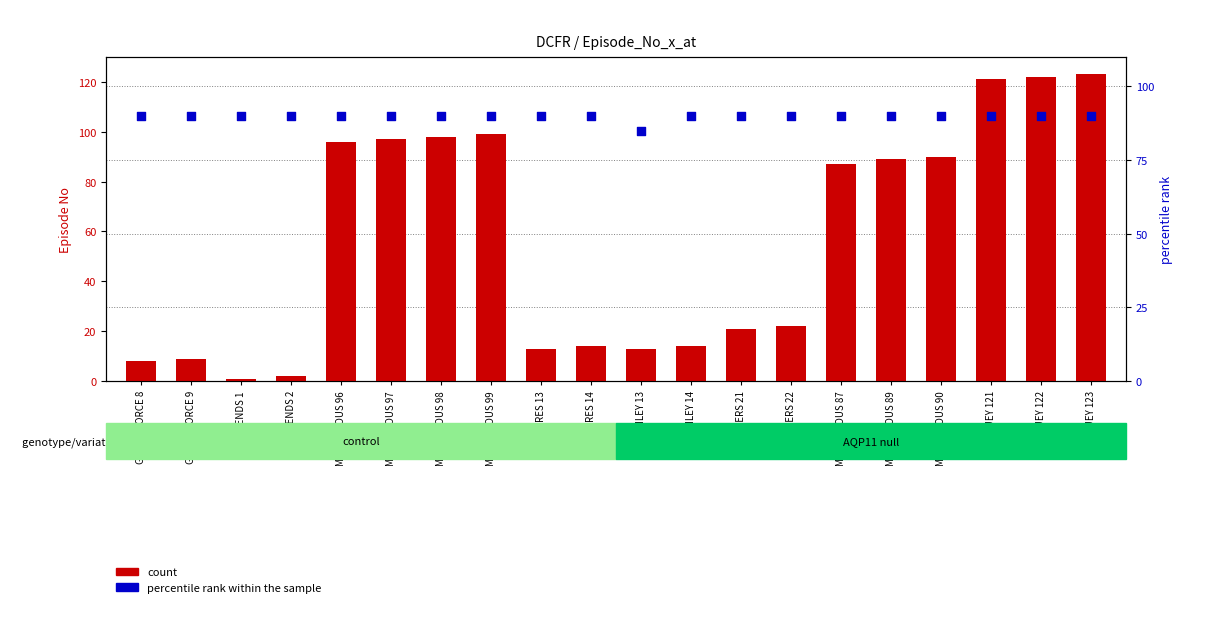

Which series has the largest total across all categories?

percentile rank within the sample